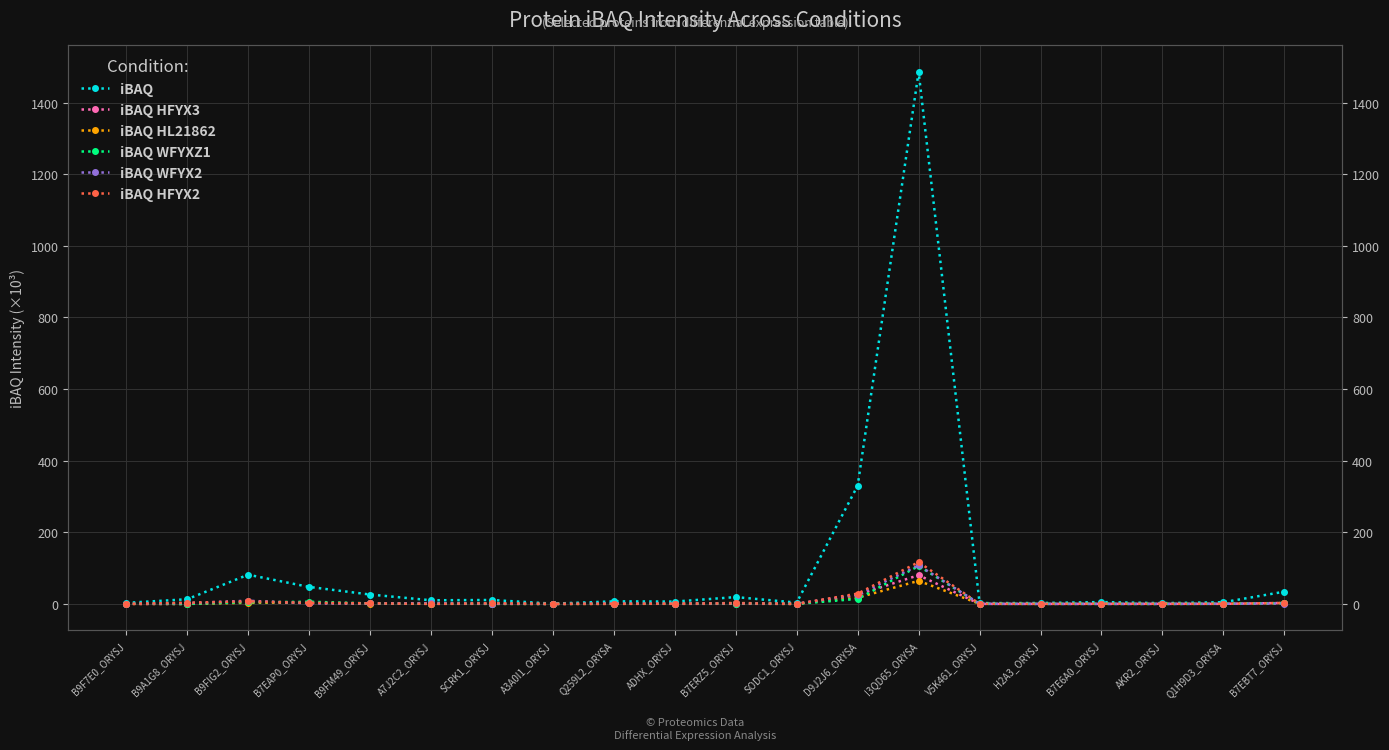

Does the chart have visible grid lines?

Yes